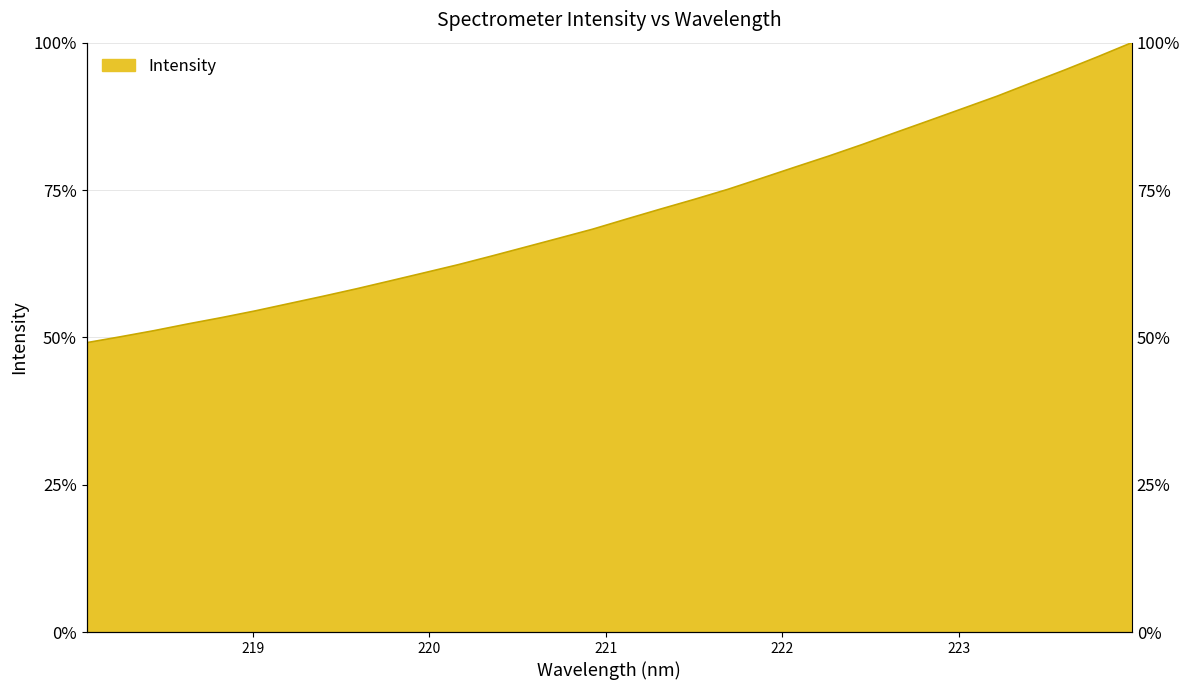

What is the change in value from 219.9712 to 221.4993?

+12.4